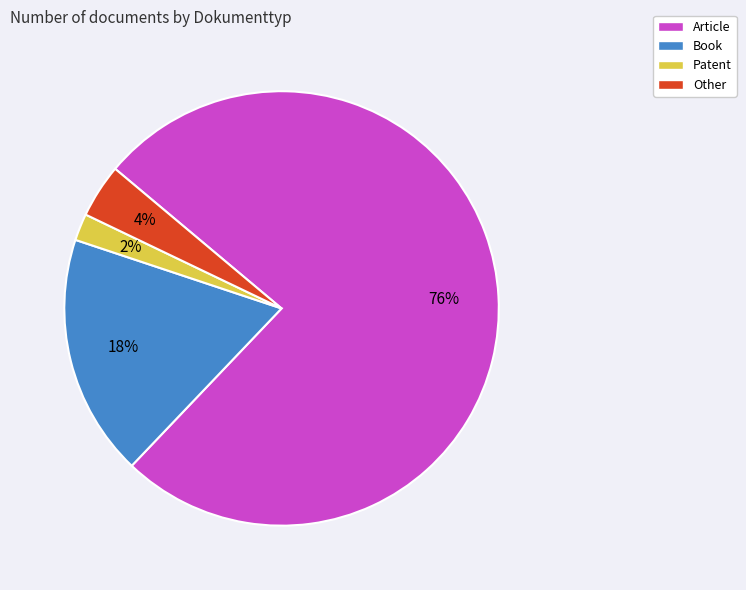

How many slices are in this pie chart?

4